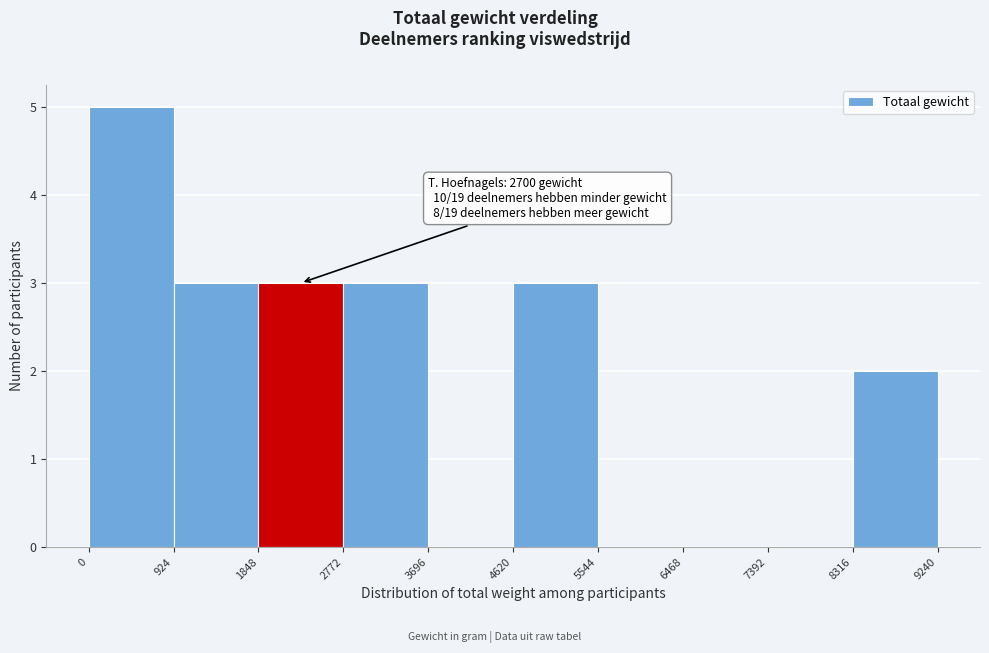

Over which range of the x-axis is the bar tallest?

0 to 924